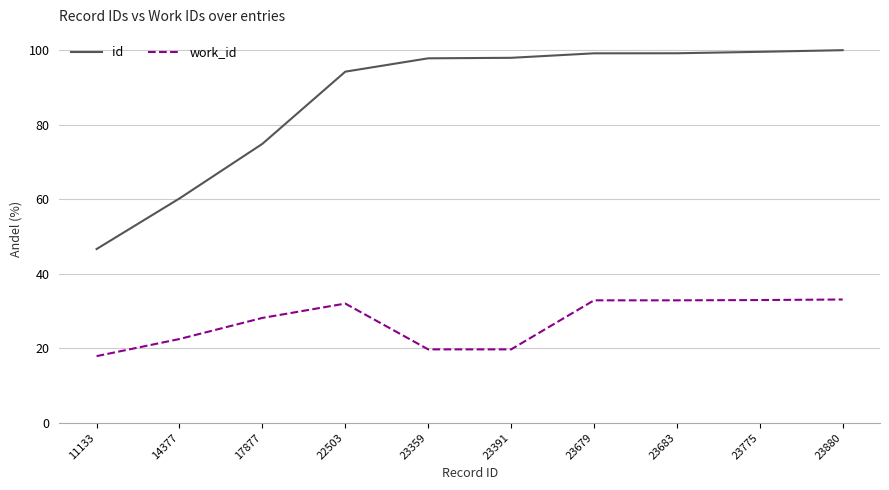

What is the maximum value for work_id?

33.1